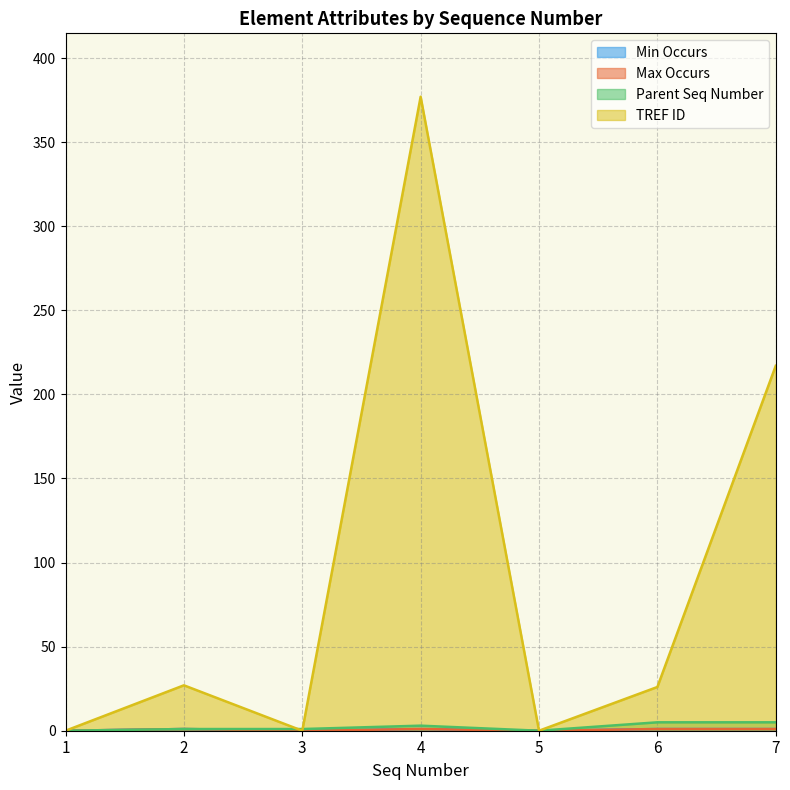

Reading left to right, list all the values displayed in this chart.

Min Occurs: 0	1	0	1	0	1	1
Max Occurs: 0	1	0	1	0	1	1
Parent Seq Number: 0	1	1	3	0	5	5
TREF ID: 0	27	0	377	0	26	217